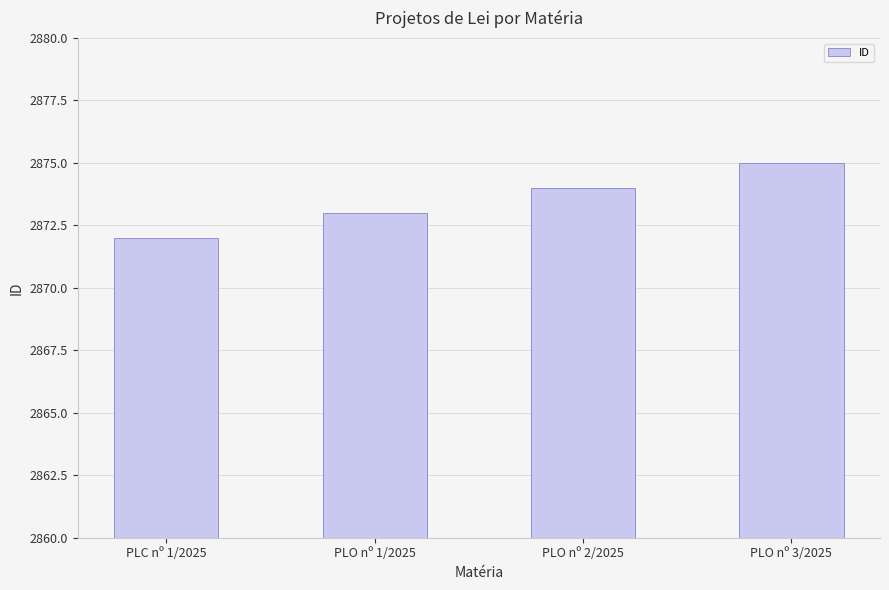

Reading left to right, list all the values displayed in this chart.

2872	2873	2874	2875